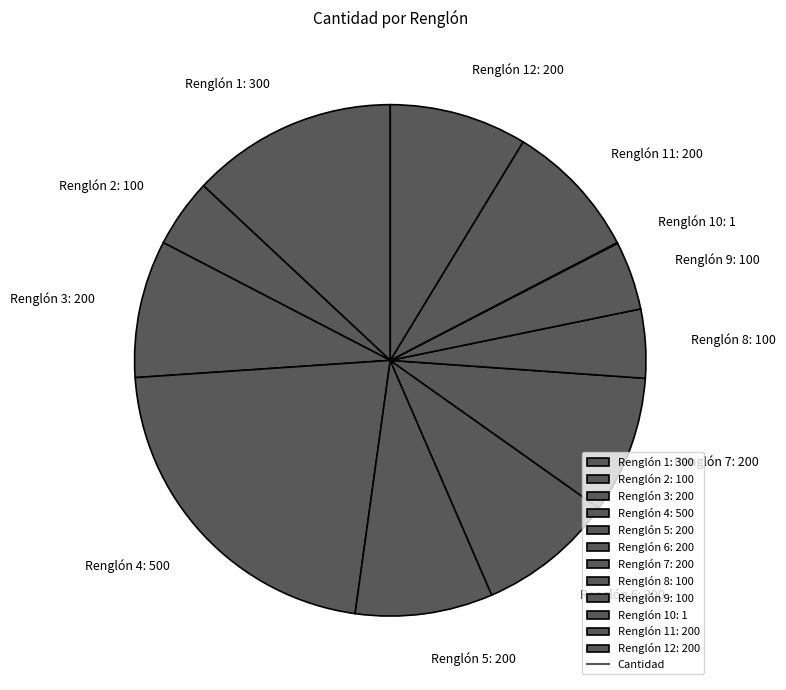

What is the largest slice in the pie chart?

Renglón 4: 500